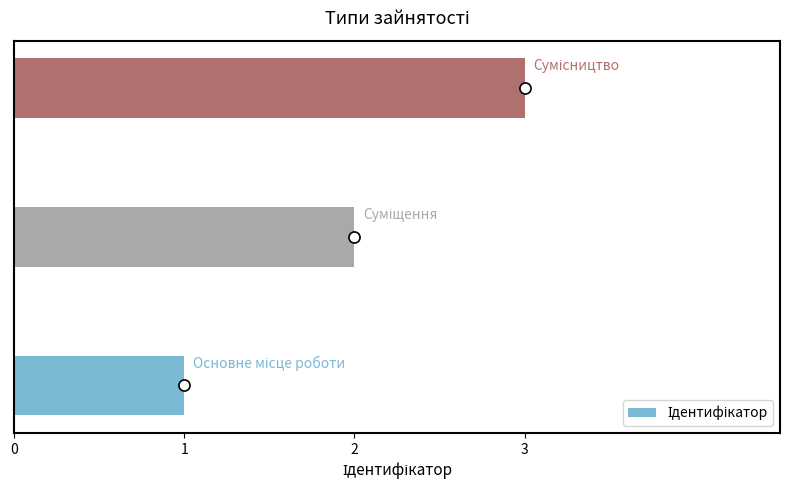

What is the maximum value shown in the chart?

3